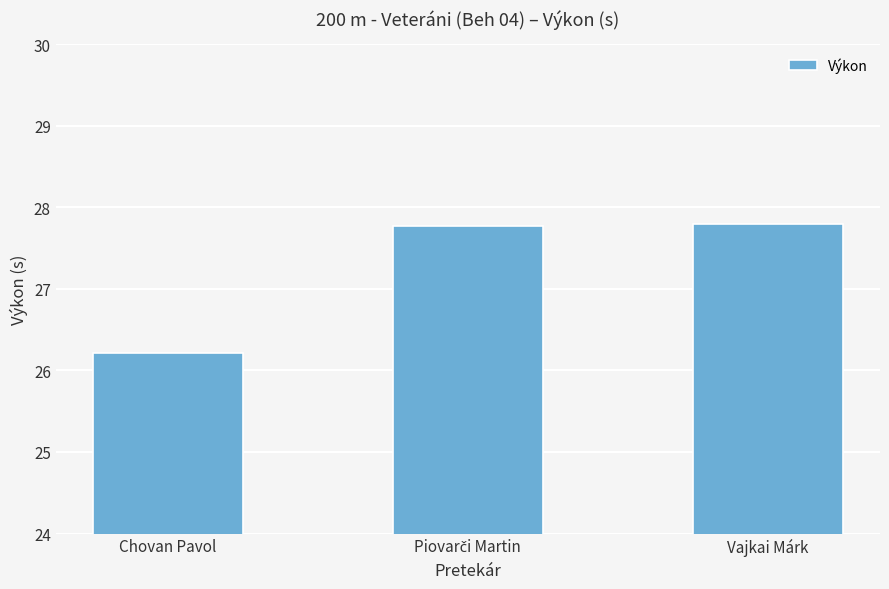

What position from the right is Chovan Pavol?

3